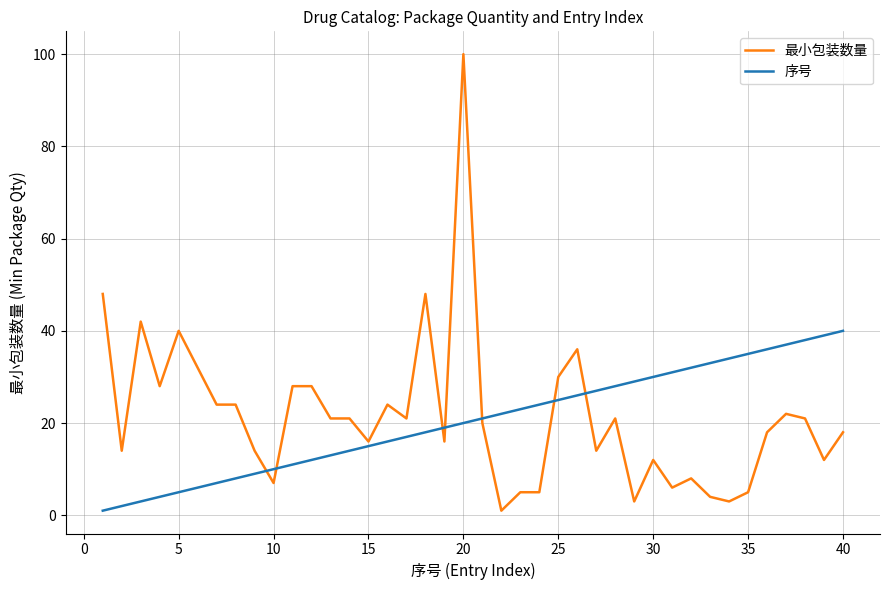

Rank the series by their maximum value, from lowest to highest.

序号, 最小包装数量